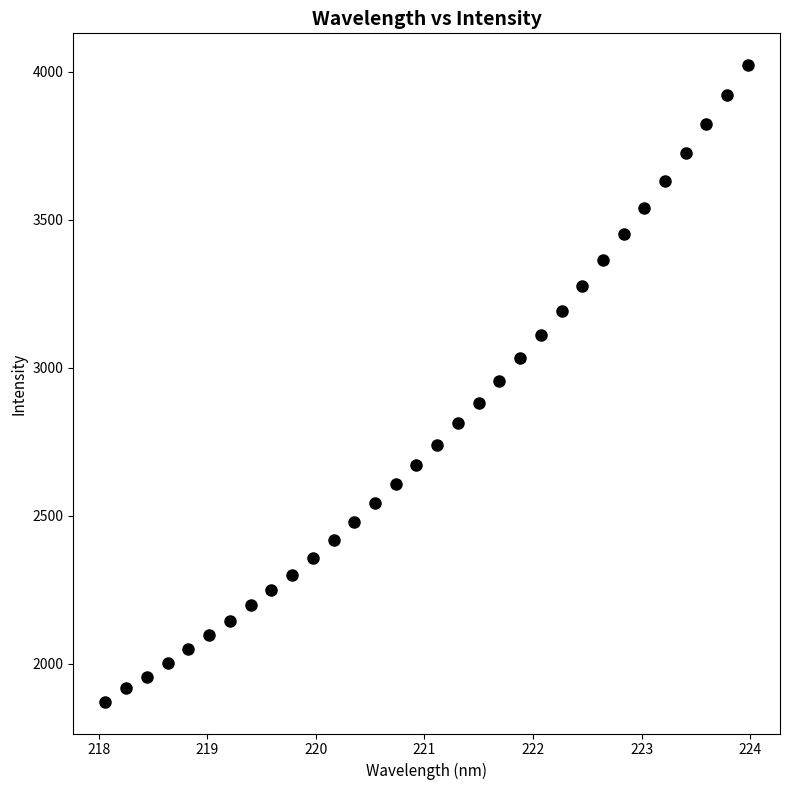

What is the range of X values (max minus min)?

5.9